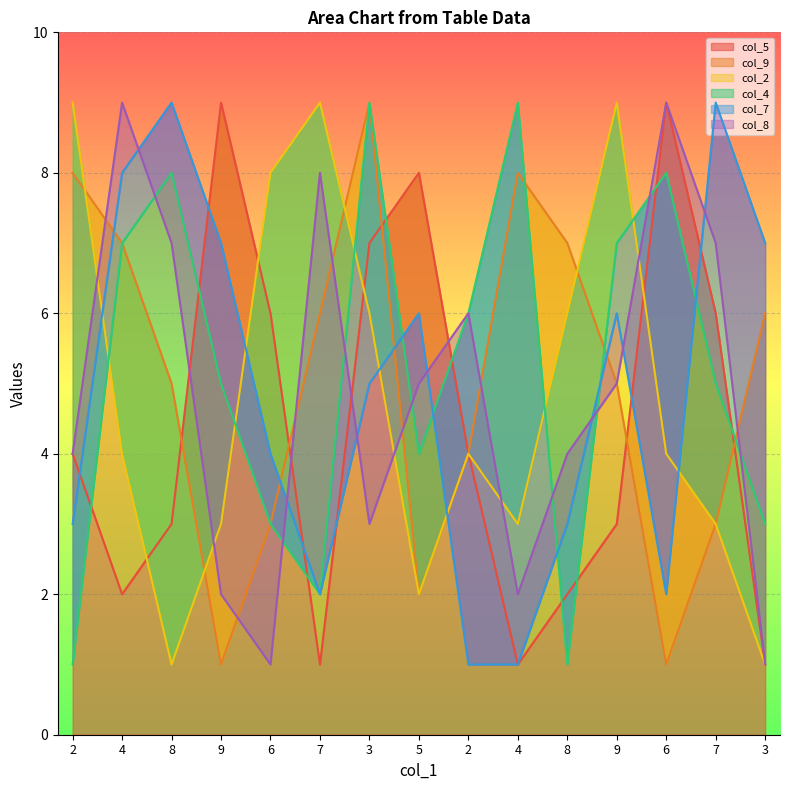

True or false: col_9 and col_2 cross at least once.

True